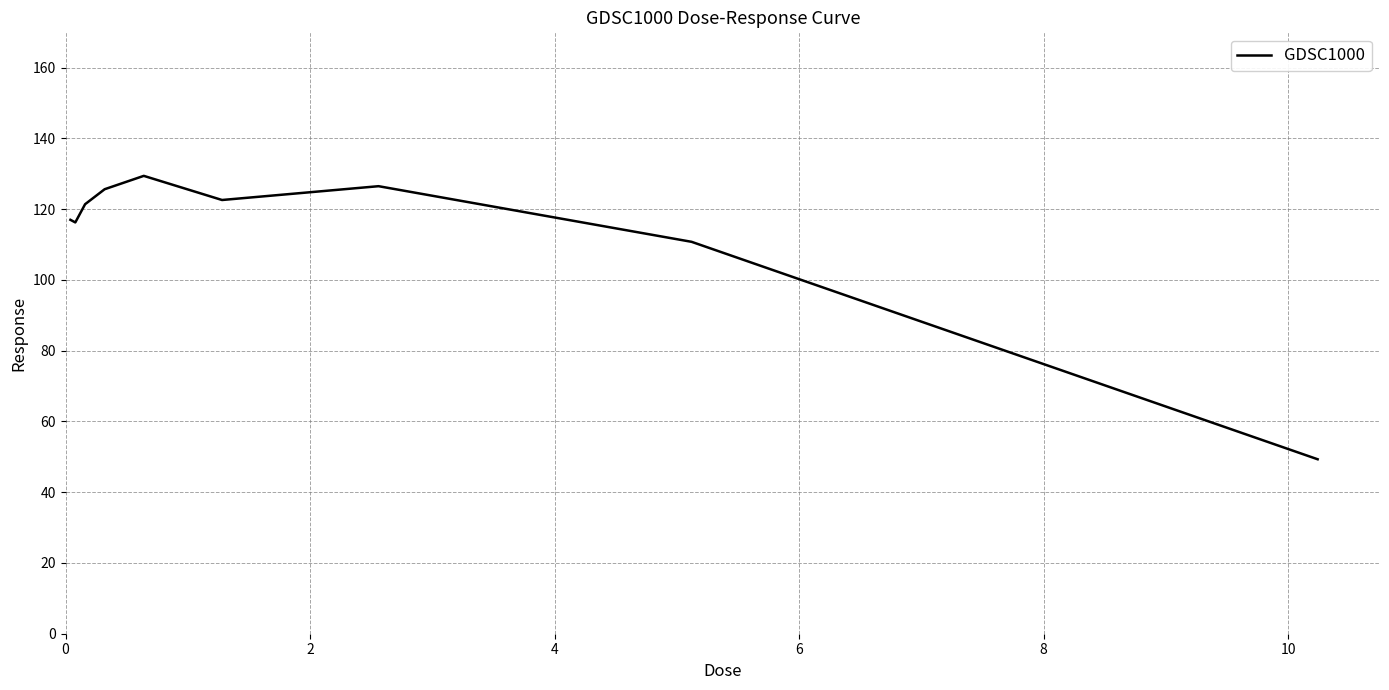

What is the maximum value shown in the chart?

129.4